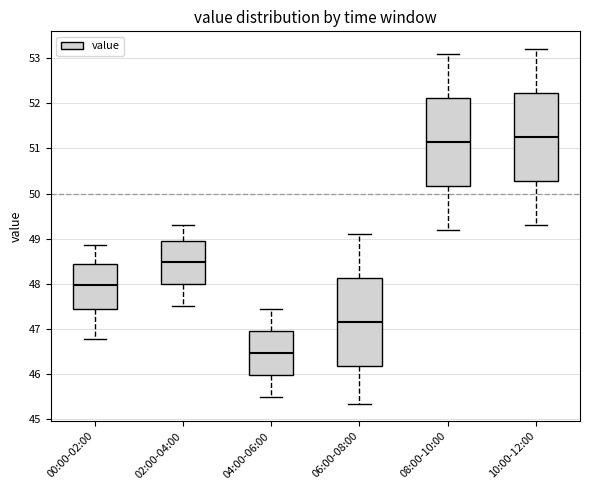

Reading left to right, read every box against the y-axis: the position of its median line, the range the box covers, and the ends of its whiskers. The values are not printed on the chart, so give them approximately, as read against the axis.

00:00-02:00: median 48.0, box 47.4 to 48.5, whiskers 46.8 to 48.9
02:00-04:00: median 48.5, box 48.0 to 49.0, whiskers 47.5 to 49.3
04:00-06:00: median 46.5, box 46.0 to 47.0, whiskers 45.5 to 47.5
06:00-08:00: median 47.2, box 46.2 to 48.1, whiskers 45.4 to 49.1
08:00-10:00: median 51.2, box 50.2 to 52.1, whiskers 49.2 to 53.1
10:00-12:00: median 51.3, box 50.3 to 52.2, whiskers 49.3 to 53.2